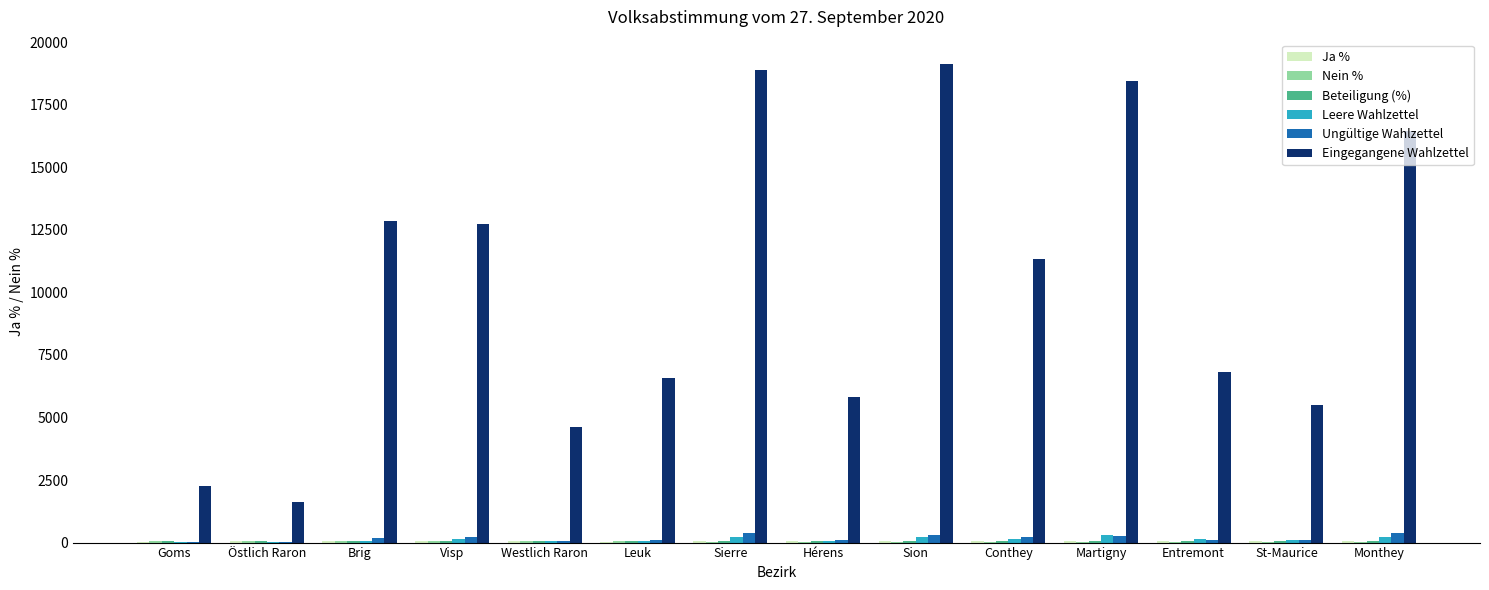

How many distinct data groups are displayed?

6